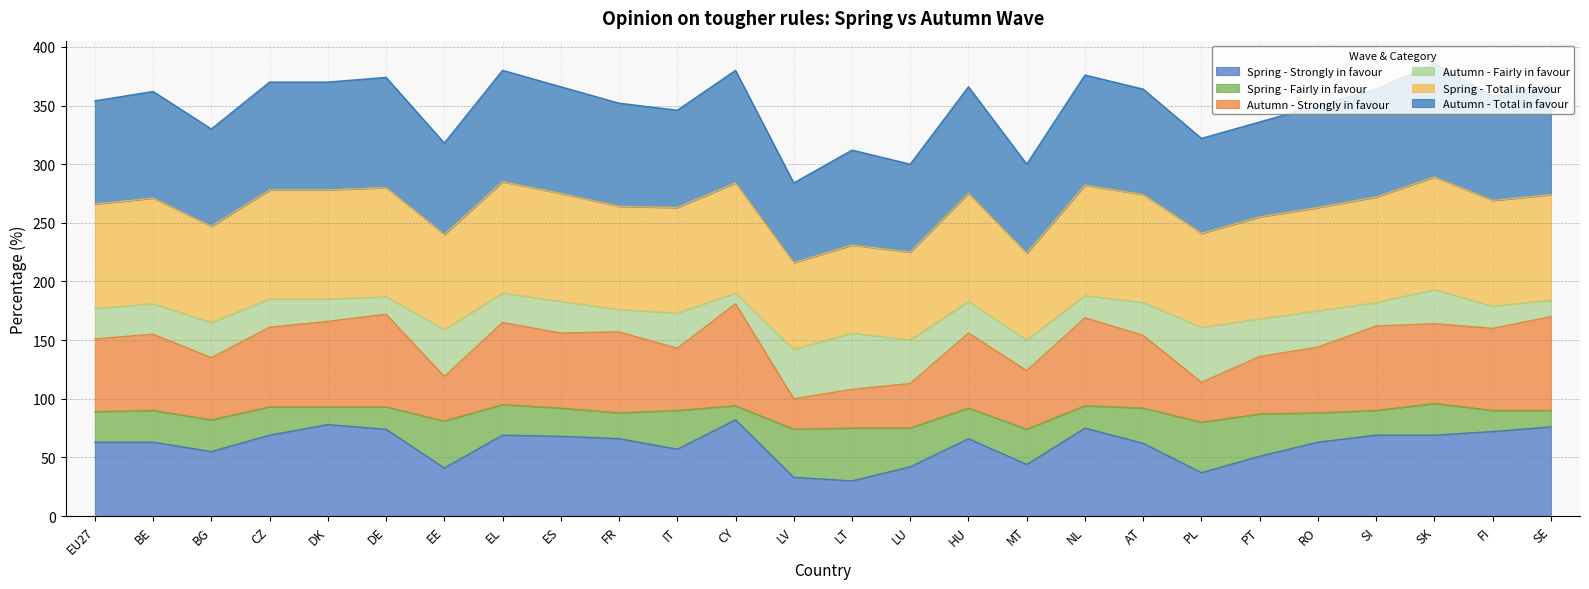

True or false: Spring - Total in favour has more than 1 interior local peaks.

True